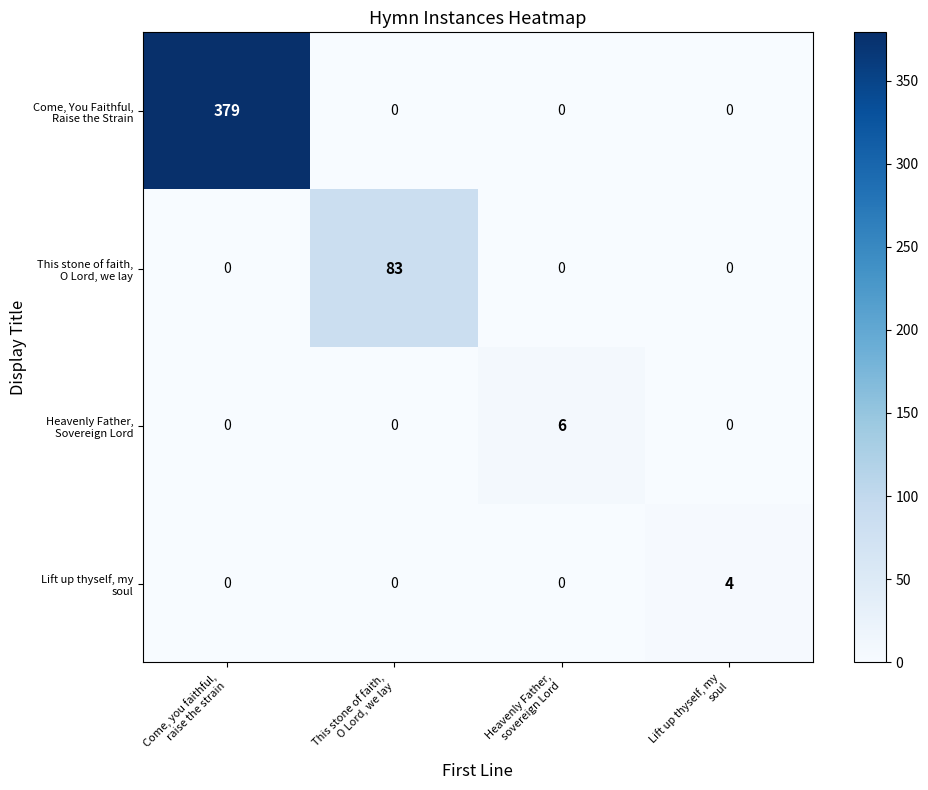

Count the number of categories in the chart.

4